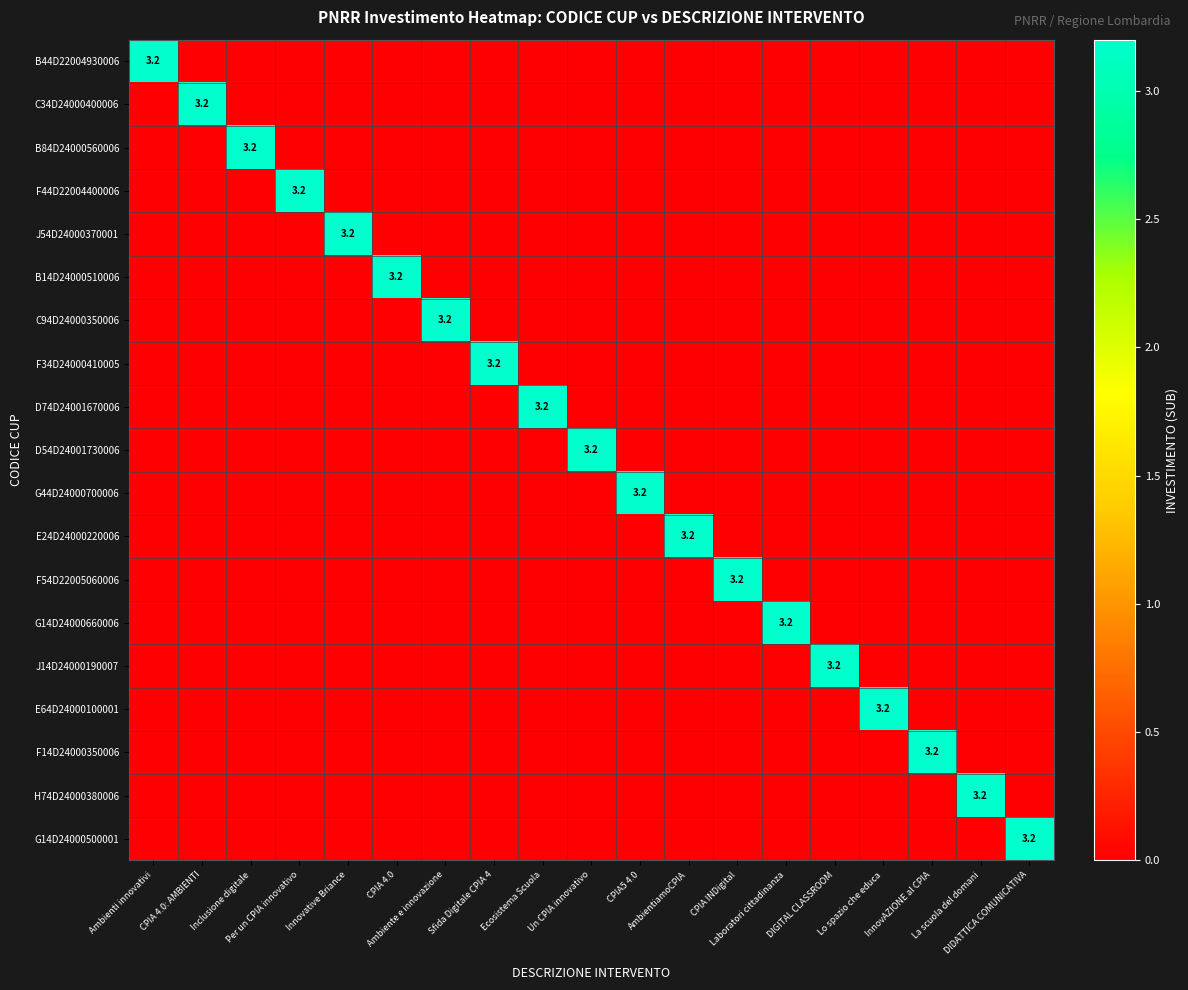

Count the E24D24000220006 values in the range 0 to 1.

18